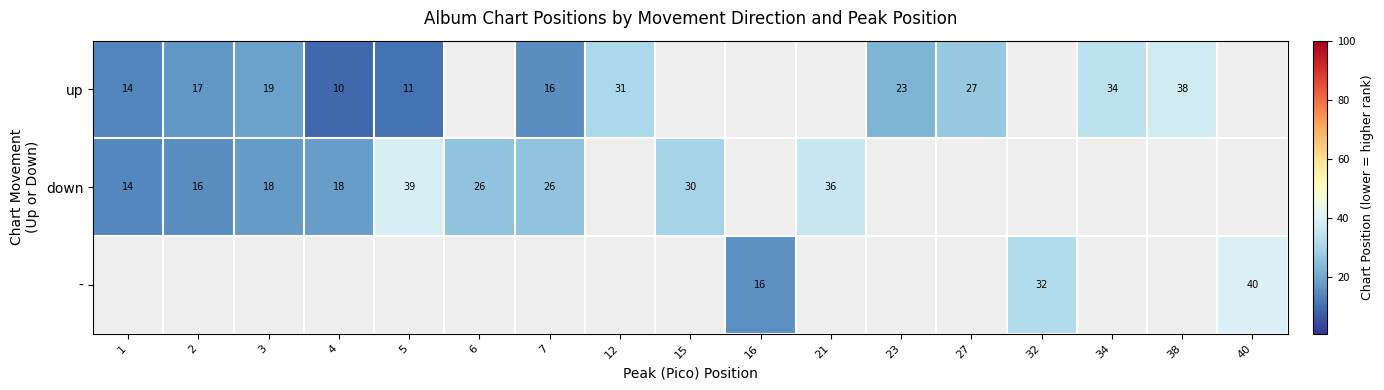

True or false: - has a value of 16 at 16.

True